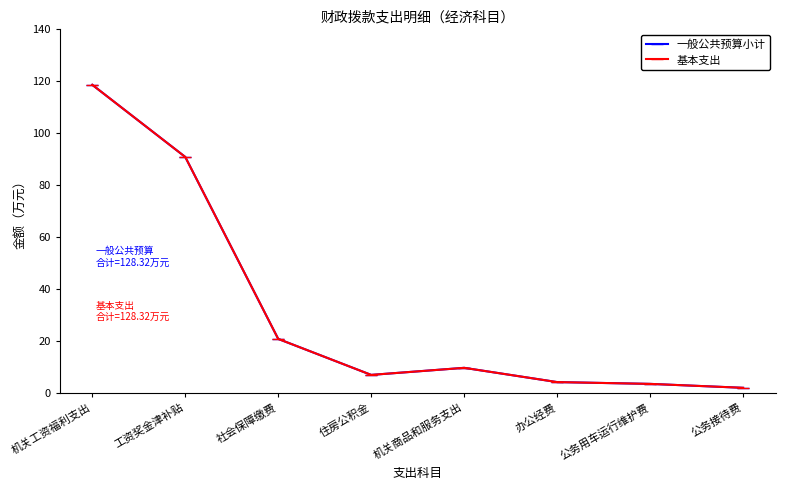

Which series changed the most between 住房公积金 and 公务接待费?

一般公共预算小计